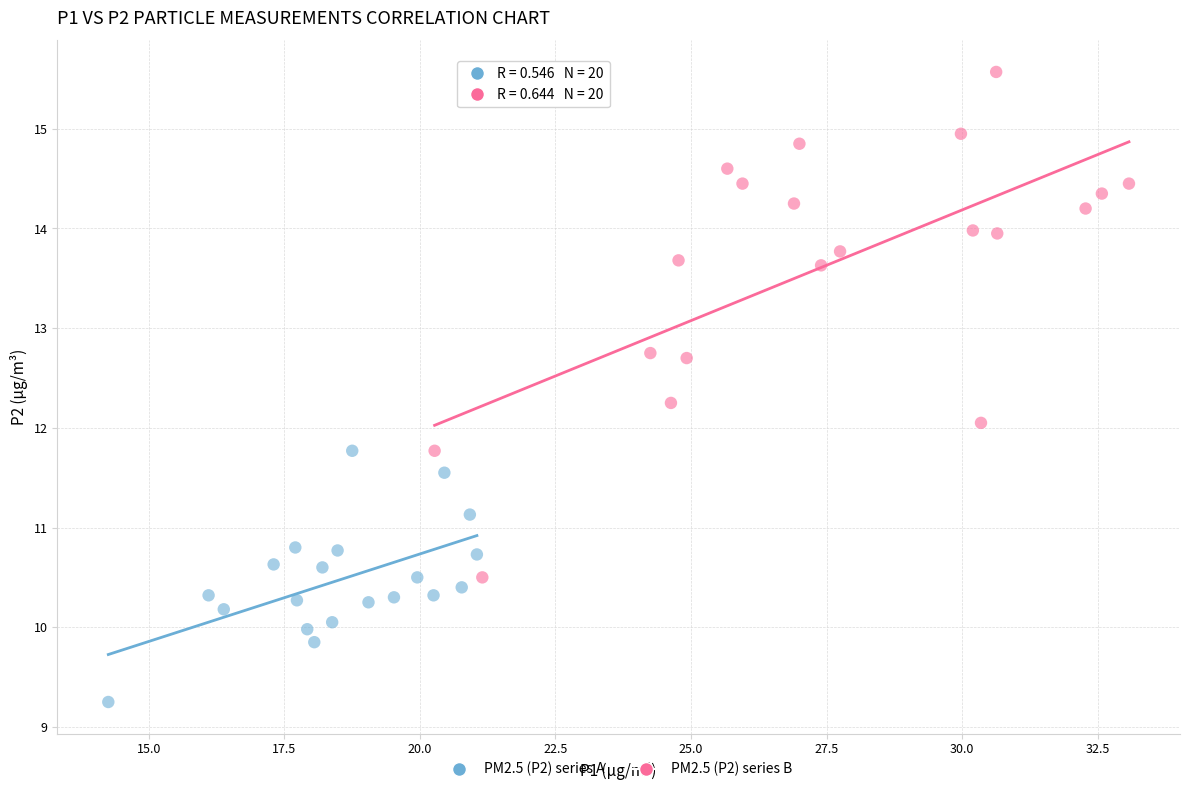

Which series reaches the minimum Y coordinate?

PM2.5 (P2) series A